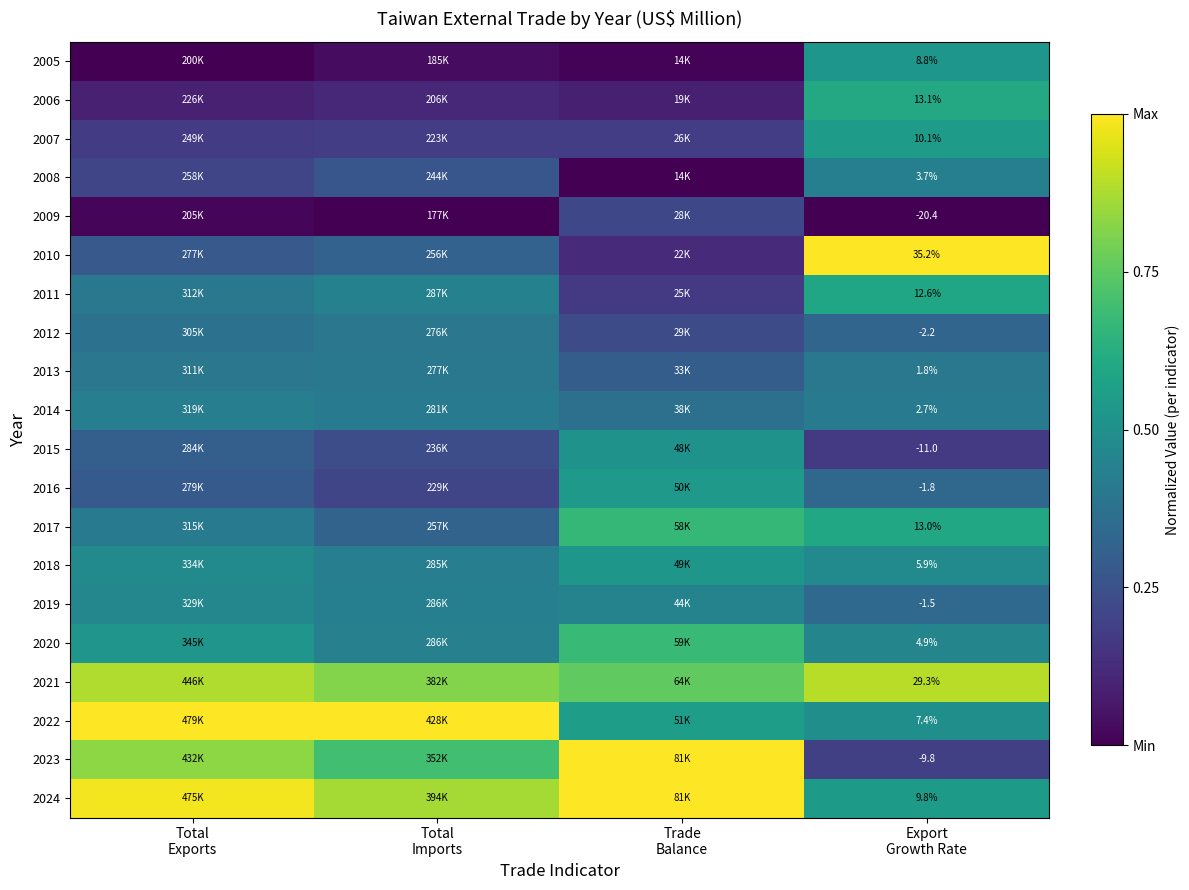

At Export
Growth Rate, list the series in order from largest to smallest.

2010, 2021, 2006, 2017, 2011, 2007, 2024, 2005, 2022, 2018, 2020, 2008, 2014, 2013, 2019, 2016, 2012, 2023, 2015, 2009